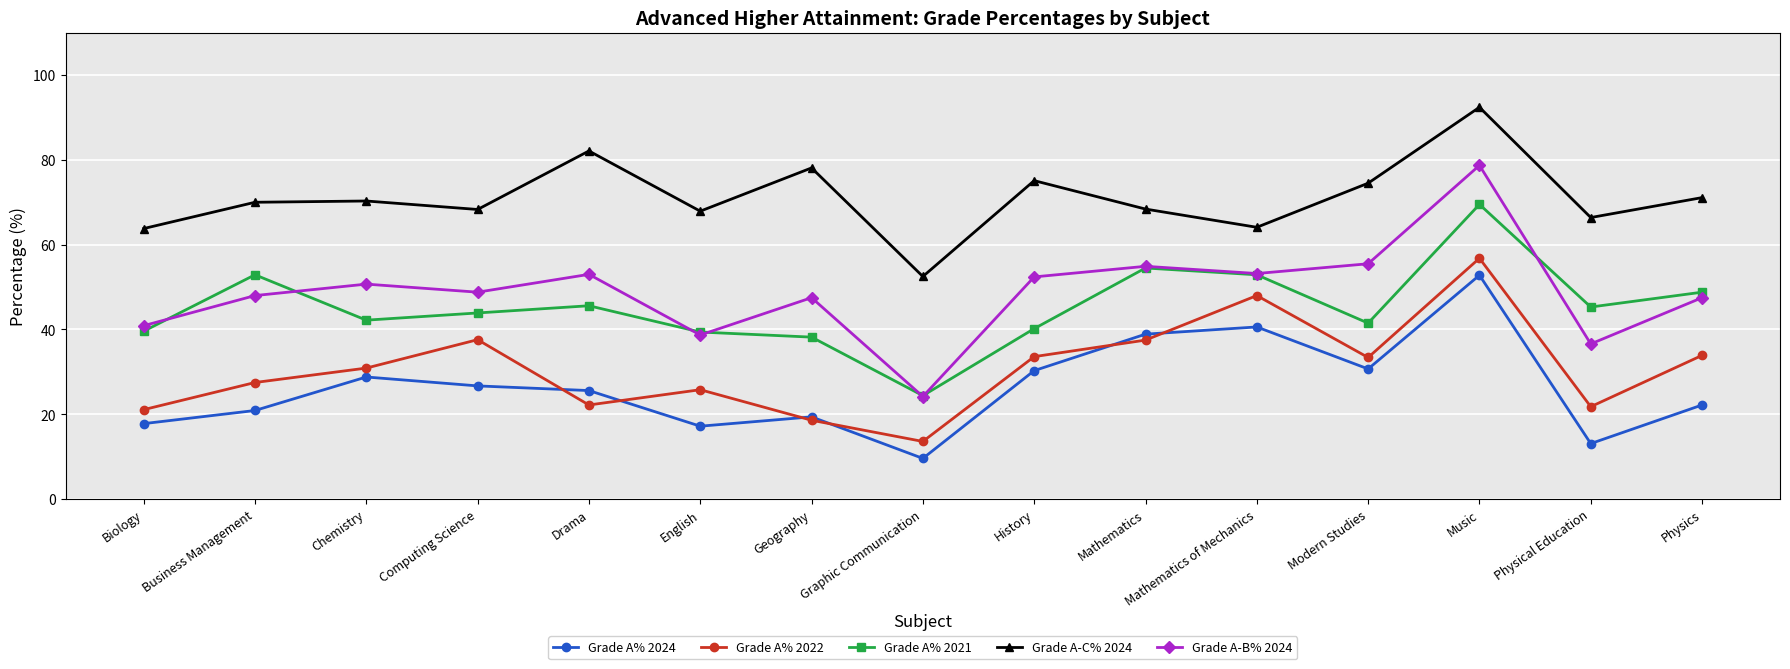

How many interior local valleys does the Grade A-C% 2024 series have?

5